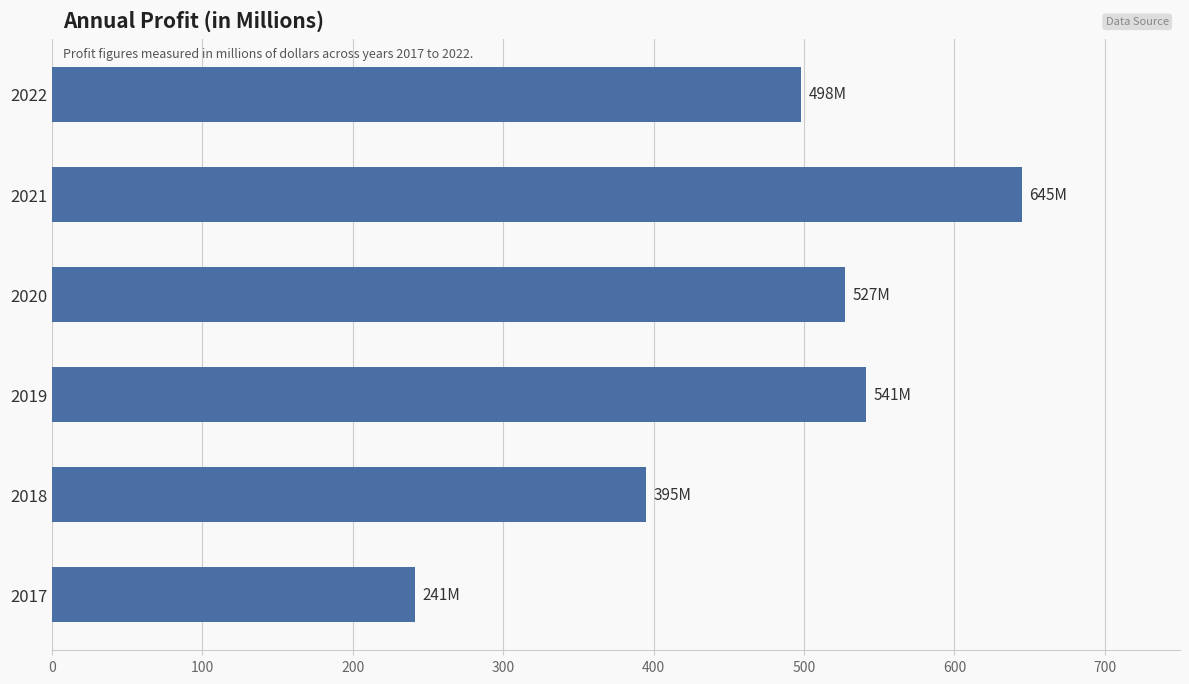

Reading top to bottom, list all the values displayed in this chart.

2022=498	2021=645	2020=527	2019=541	2018=395	2017=241